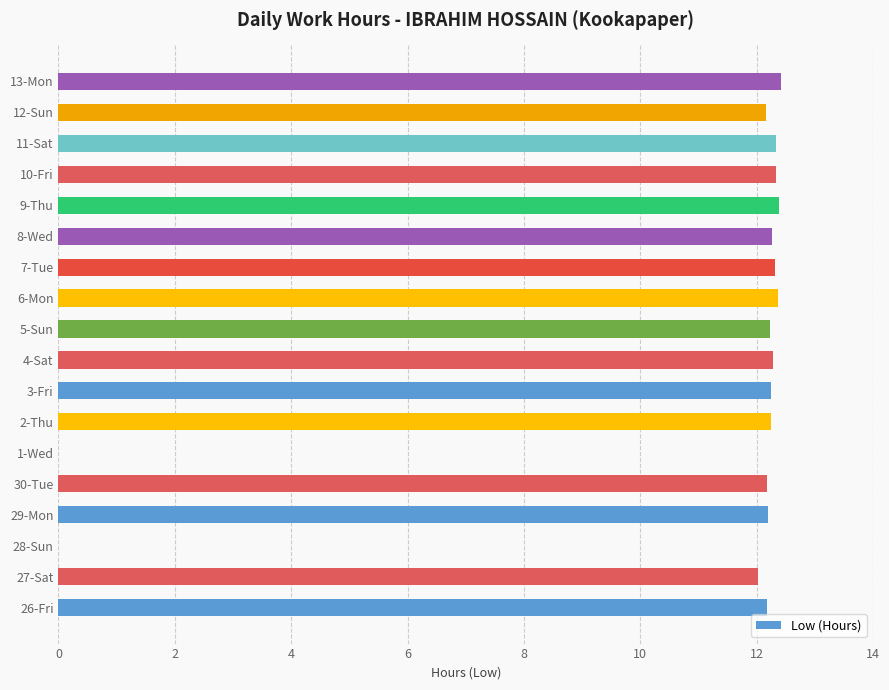

The value at 6-Mon is 12.4. True or false?

True